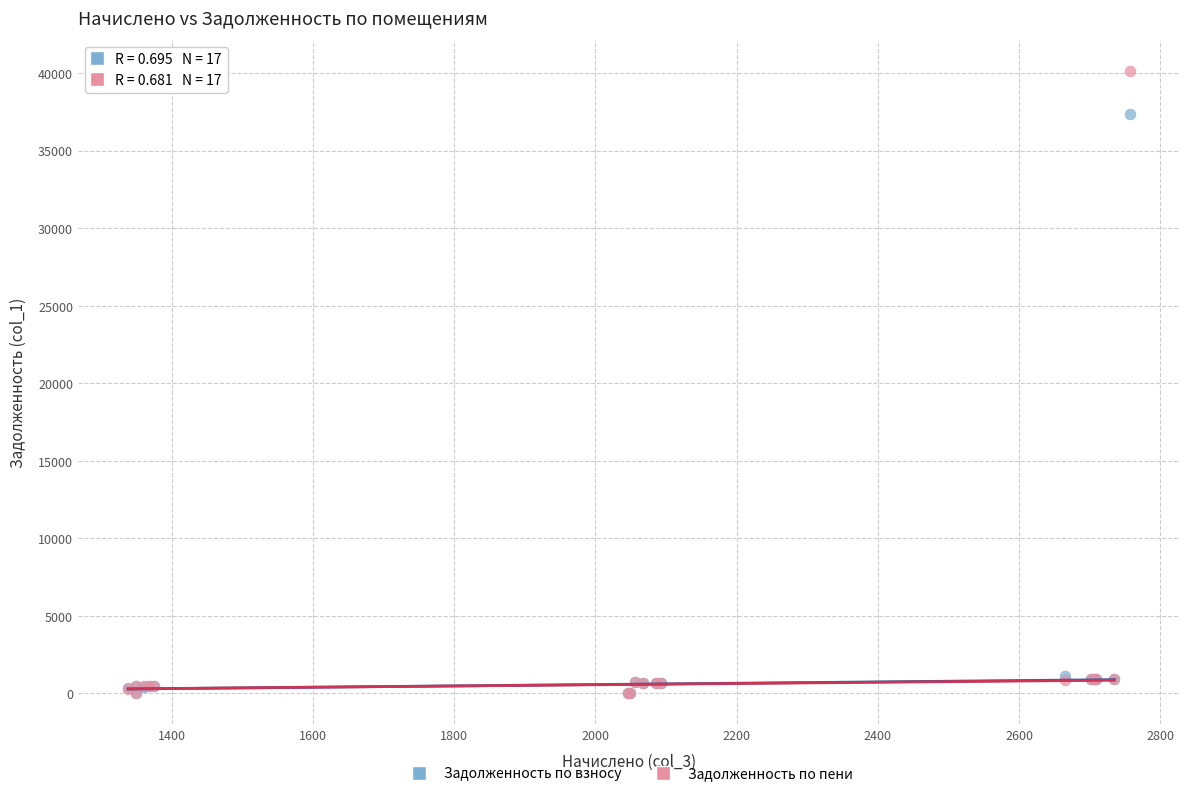

In the Задолженность по пени series, what Y value is closest to 20069?

911.6